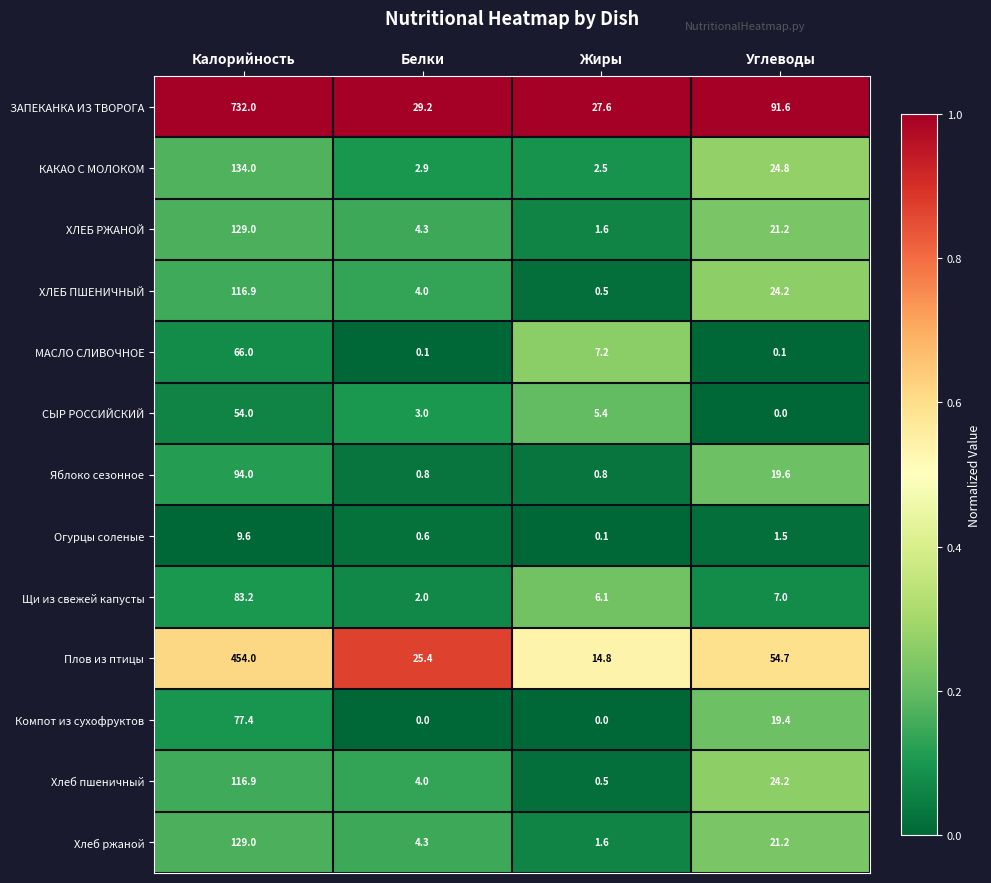

The value of КАКАО С МОЛОКОМ at Белки is 2.9. True or false?

True